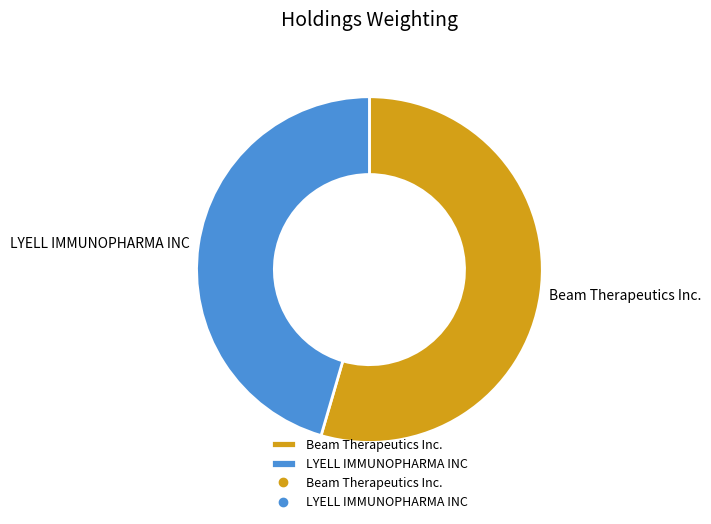

Which slice is the smallest?

LYELL IMMUNOPHARMA INC